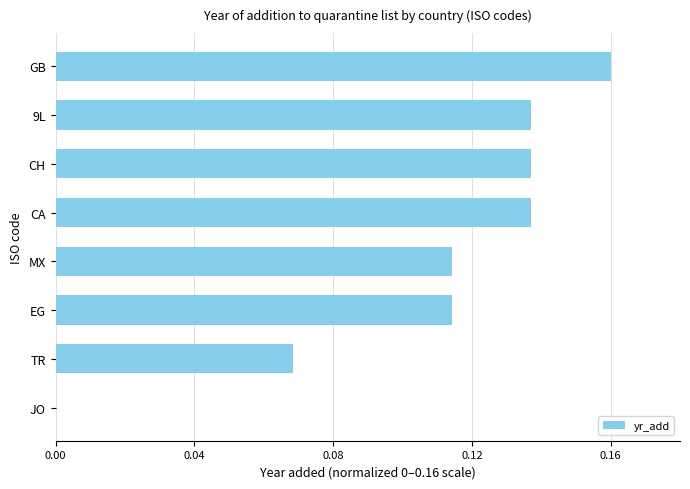

What is the sum of all values?

0.9